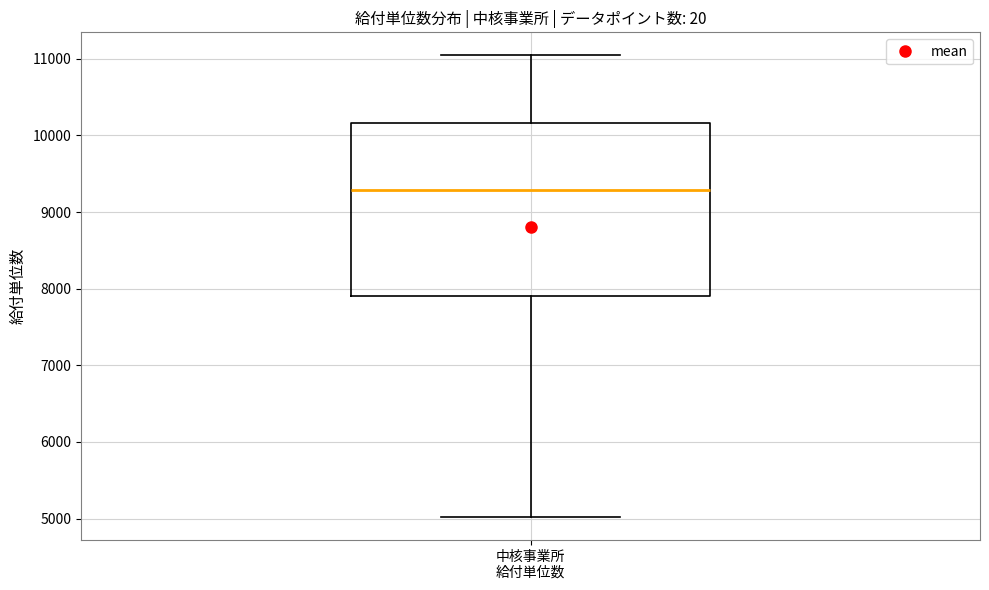

Read this box plot against the y-axis: the position of the median line, the range covered by the box, and the ends of both whiskers. The values are not printed on the chart, so give them approximately, as read against the axis.

median 9300, box 7900 to 10200, whiskers 5000 to 11000